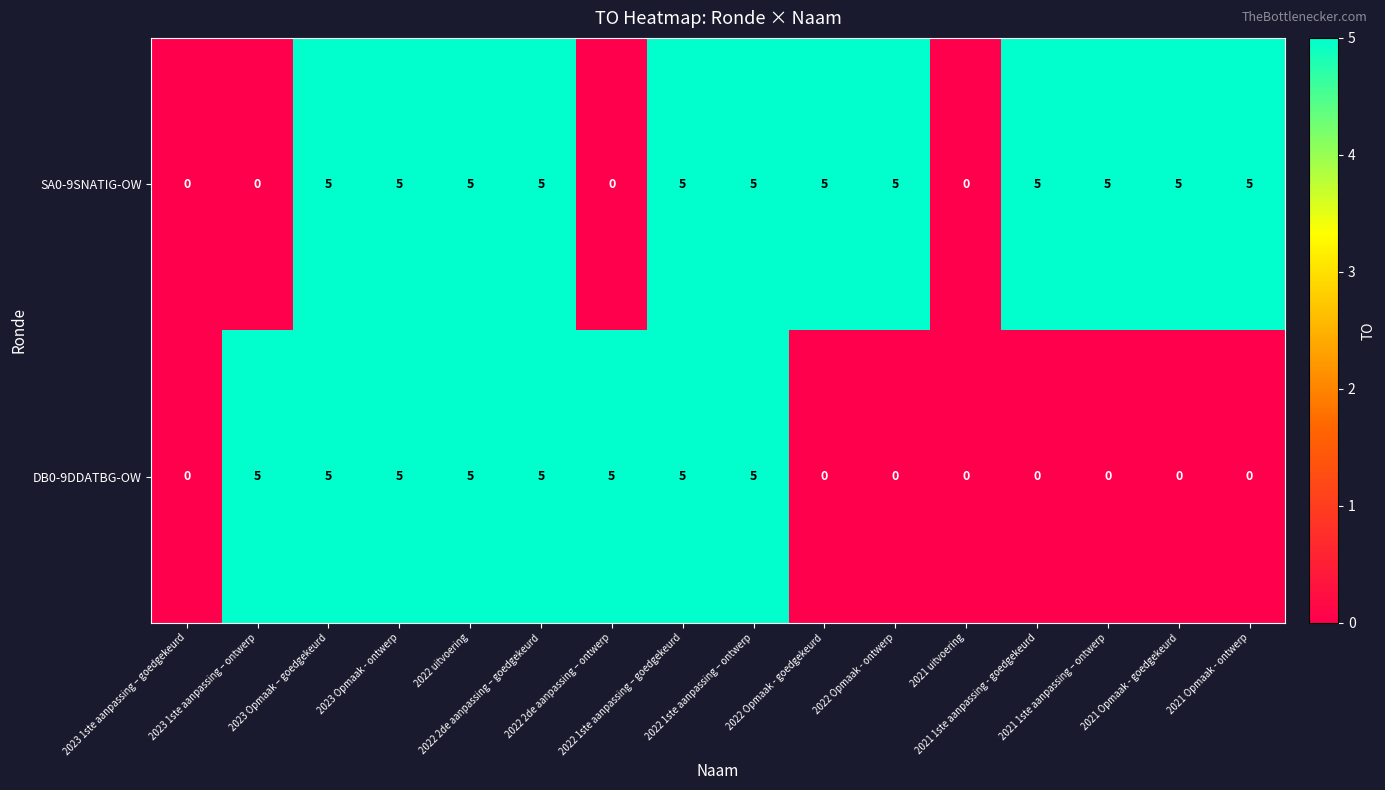

List the series in order of their overall mean, highest first.

SA0-9SNATIG-OW, DB0-9DDATBG-OW